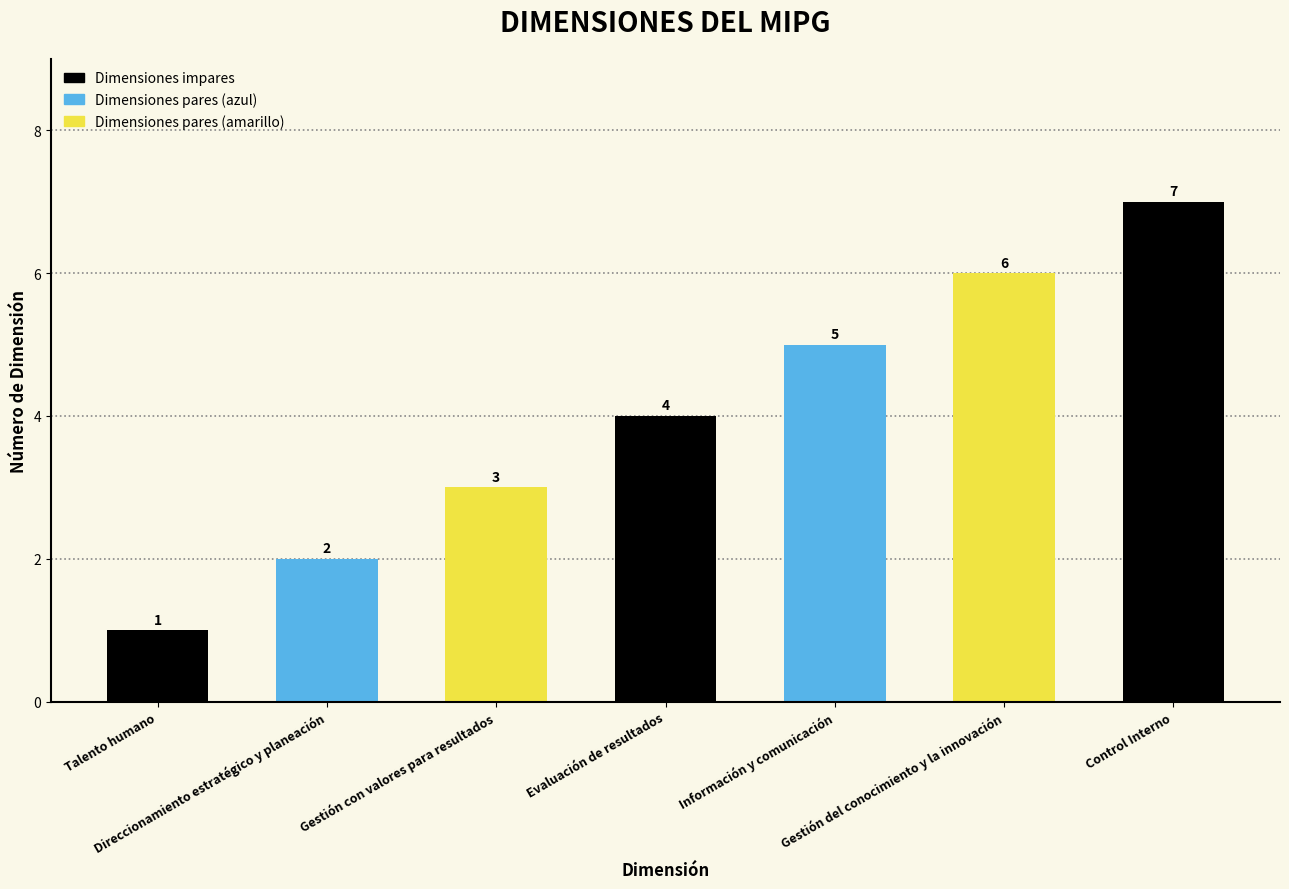

Which category has the highest value across all series?

Control Interno